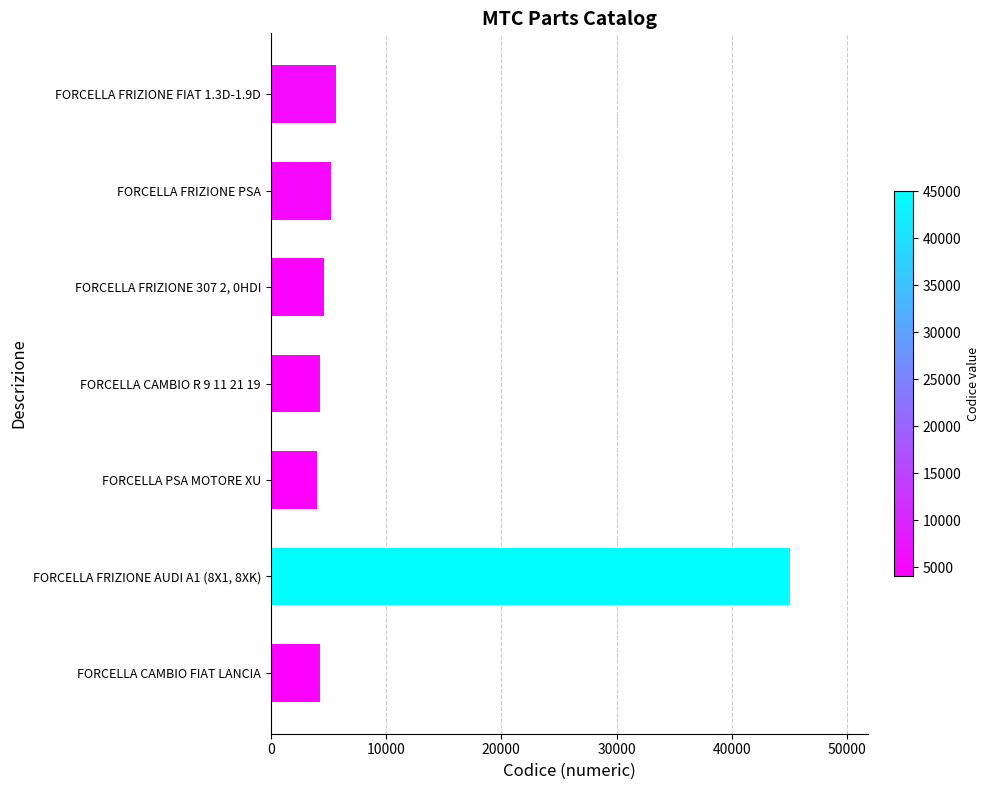

Which label corresponds to the largest value in the chart?

FORCELLA FRIZIONE AUDI A1 (8X1, 8XK)